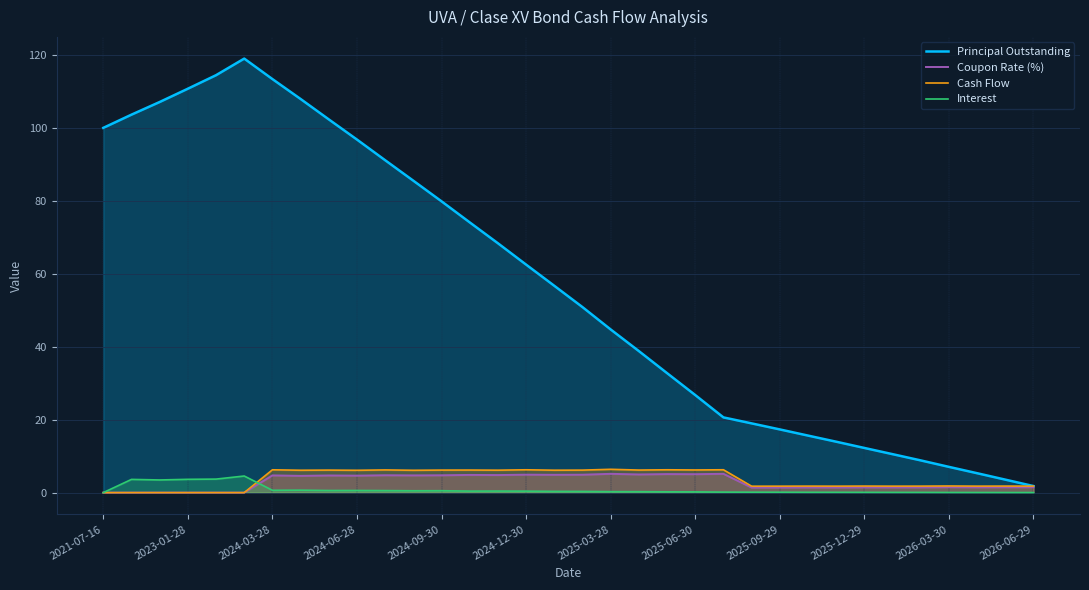

What are all the series names shown in the legend?

Principal Outstanding, Coupon Rate (%), Cash Flow, Interest